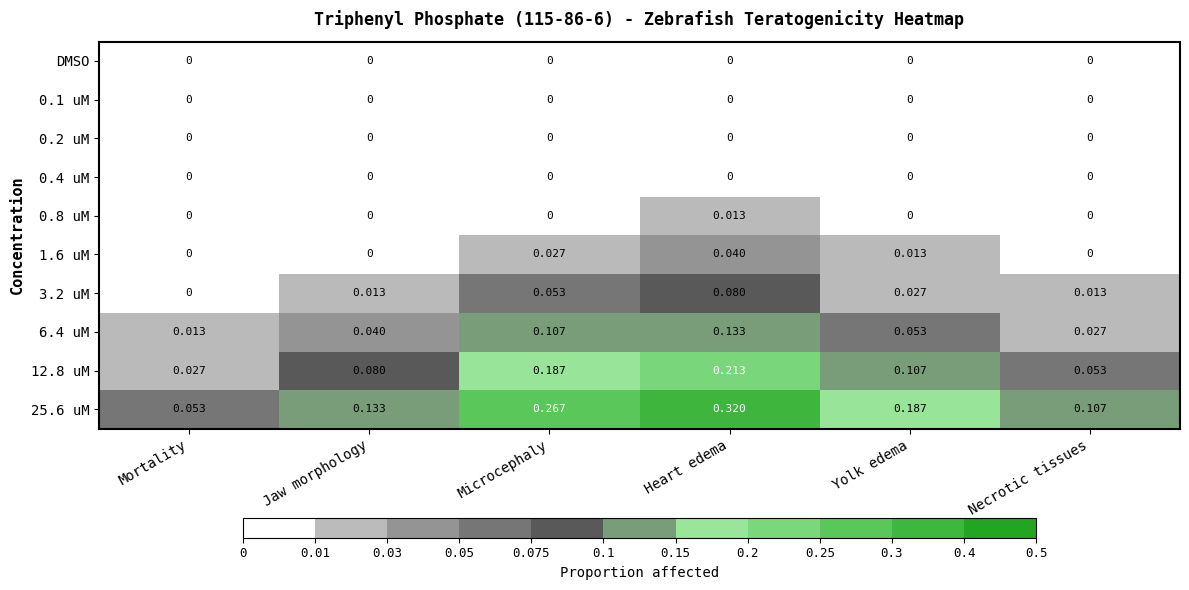

At which category does the chart reach its peak across all series?

Heart edema